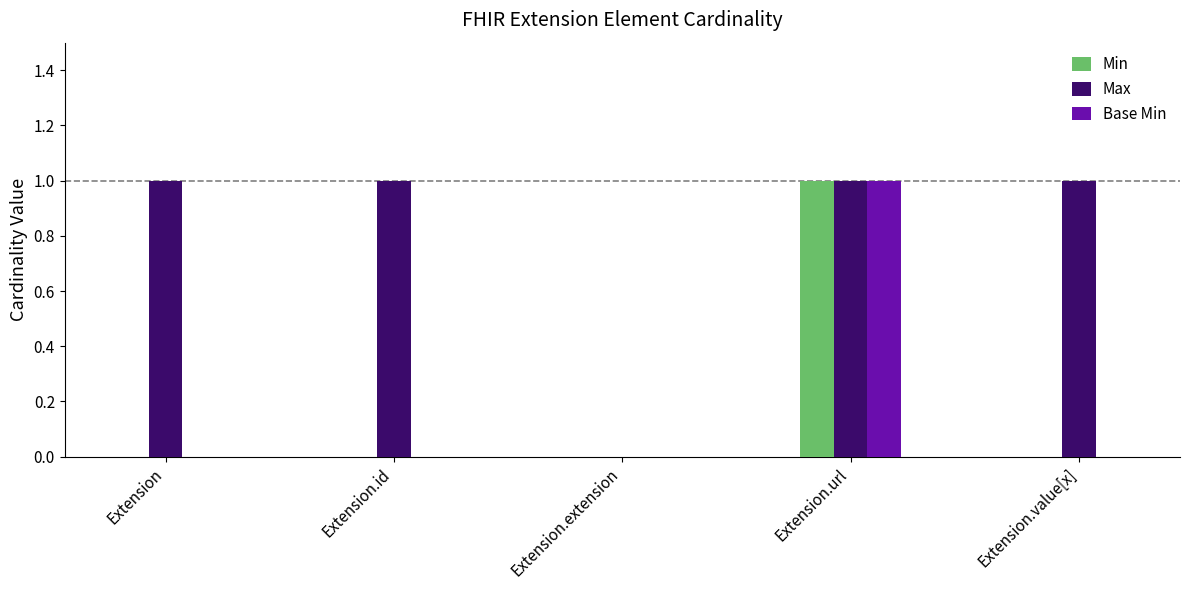

The value of Min at Extension.id is -1. True or false?

False